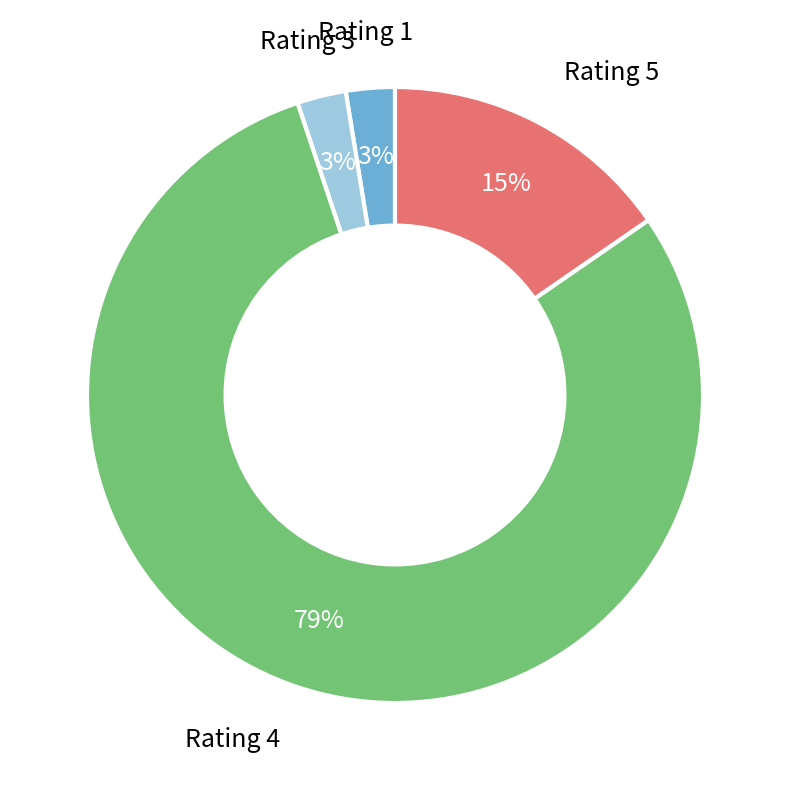

Which slice is the largest?

Rating 4